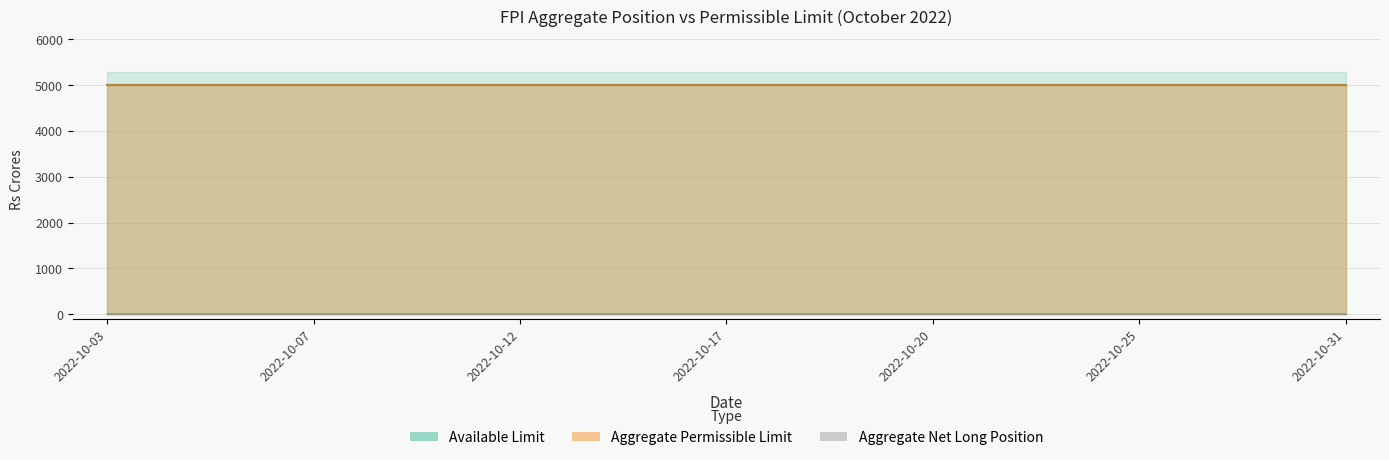

What value does the Aggregate Permissible Limit series have at 2022-10-03?

5000